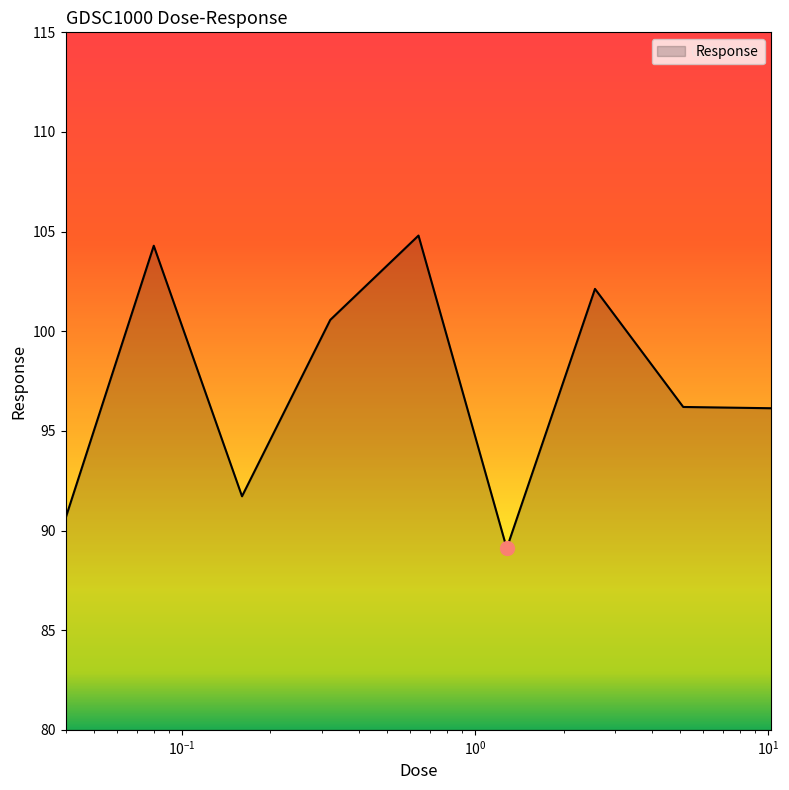

What is the difference between the maximum and minimum values?

15.7